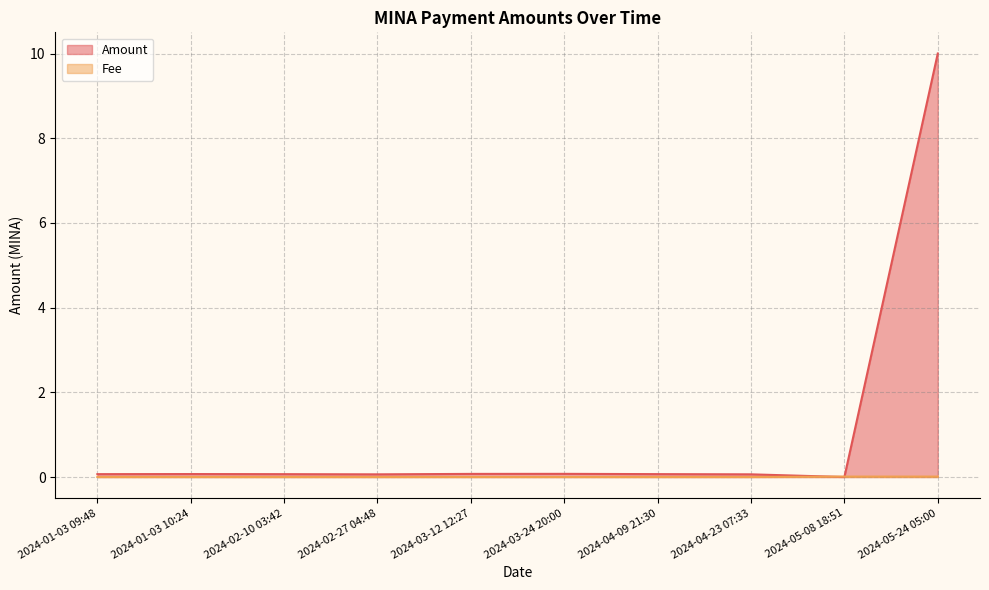

The Amount series shows 16.7 at 2024-05-24 05:00. True or false?

False